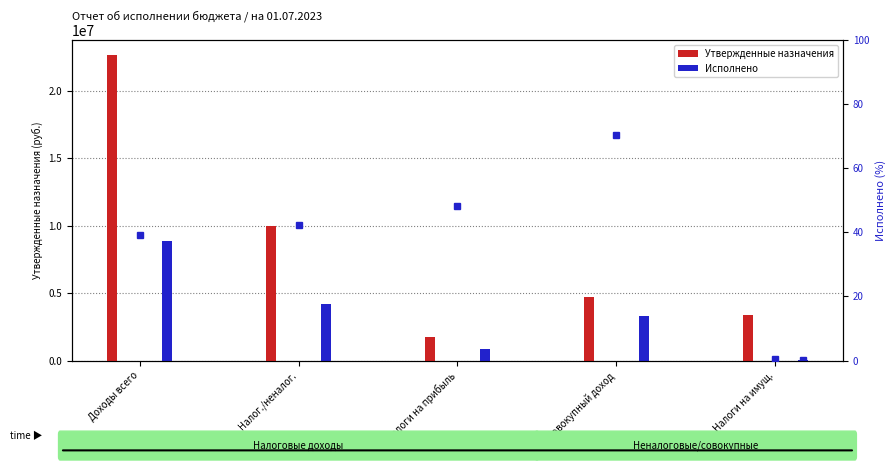

What is the spread (max minus min) of values at Доходы всего?

13769629.1